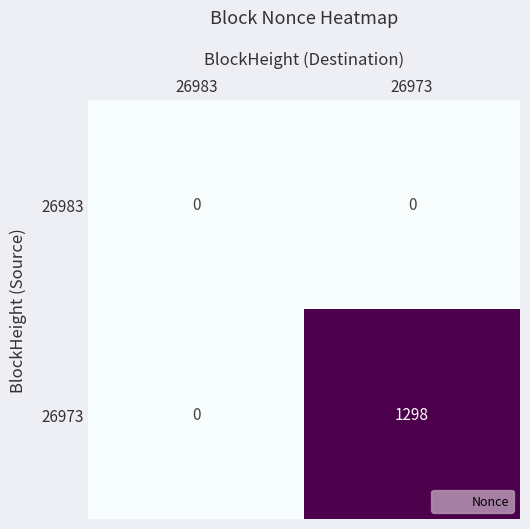

Rank the series by their average value, from highest to lowest.

26973, 26983